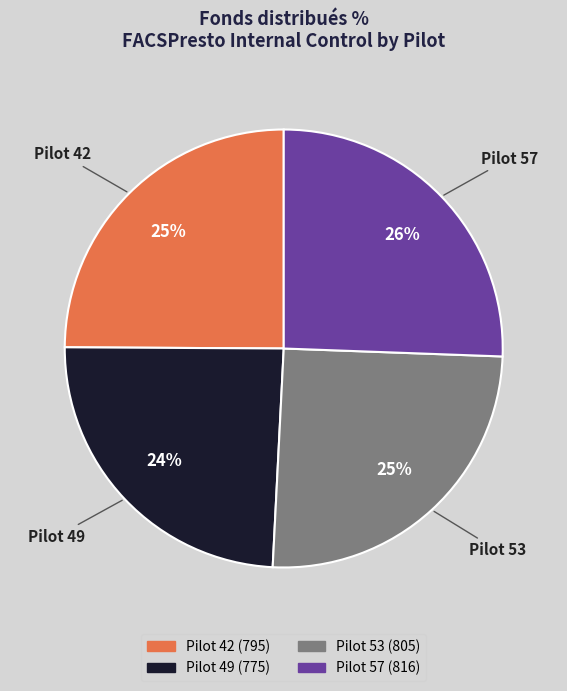

The Pilot 42 slice represents 14% of the pie. True or false?

False